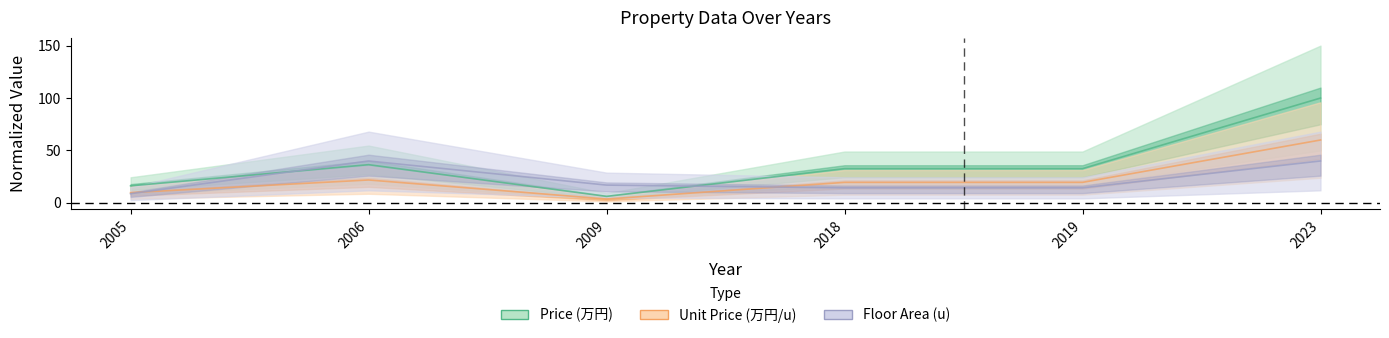

What is the total value across all series at 2019?

66.7